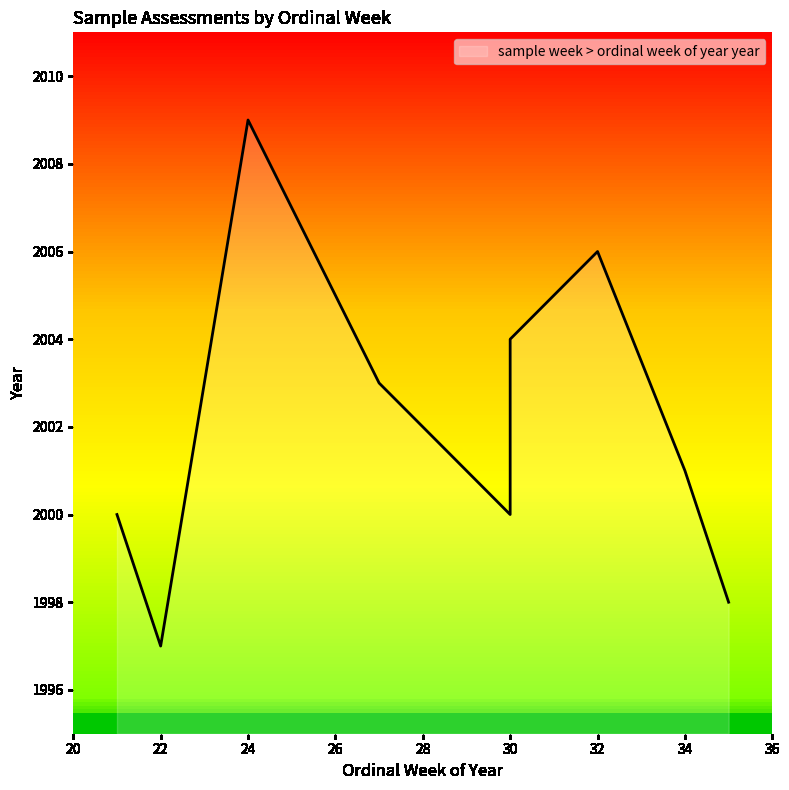

What is the ratio of the value at 35 to the value at 32?

1.0